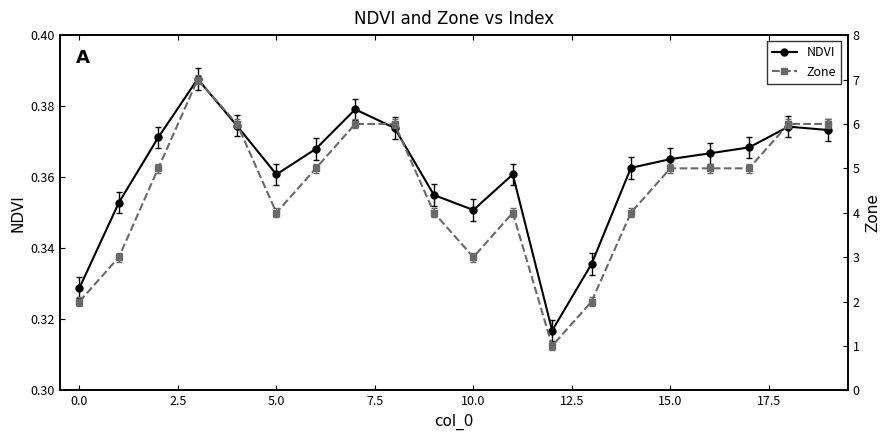

What is the value of the Zone point at the 10th from the left?

4.0